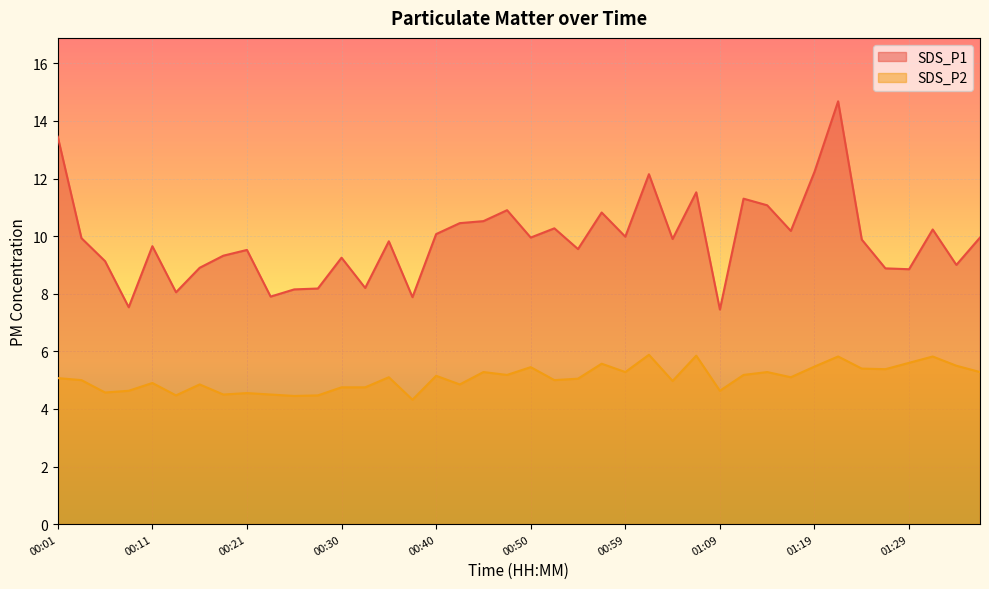

True or false: SDS_P1 has a value of 5.3 at 00:38.

False